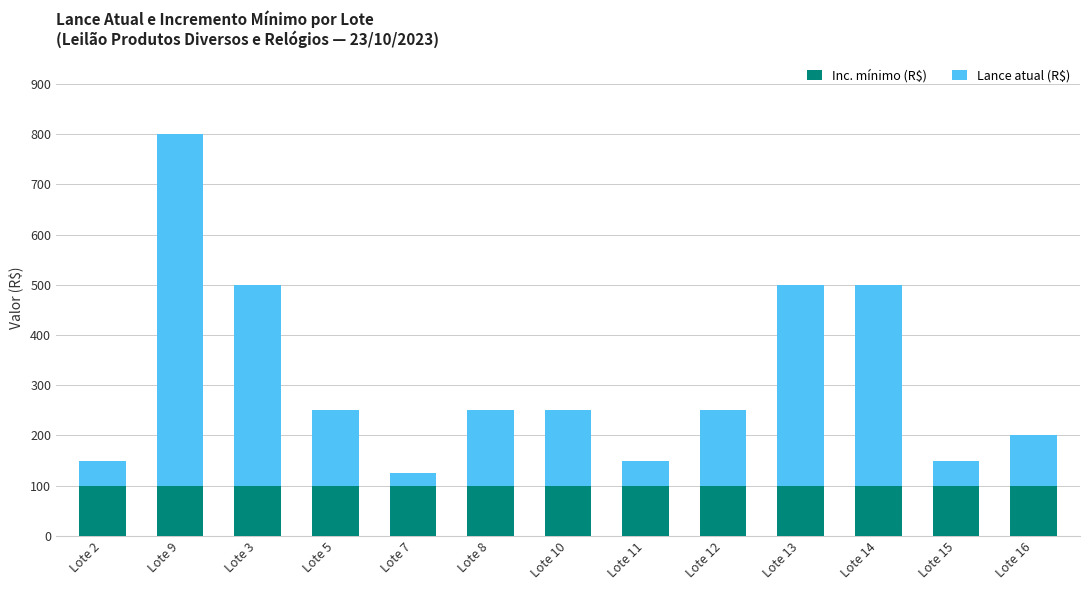

What is the lowest value of the Inc. mínimo (R$) series?

100